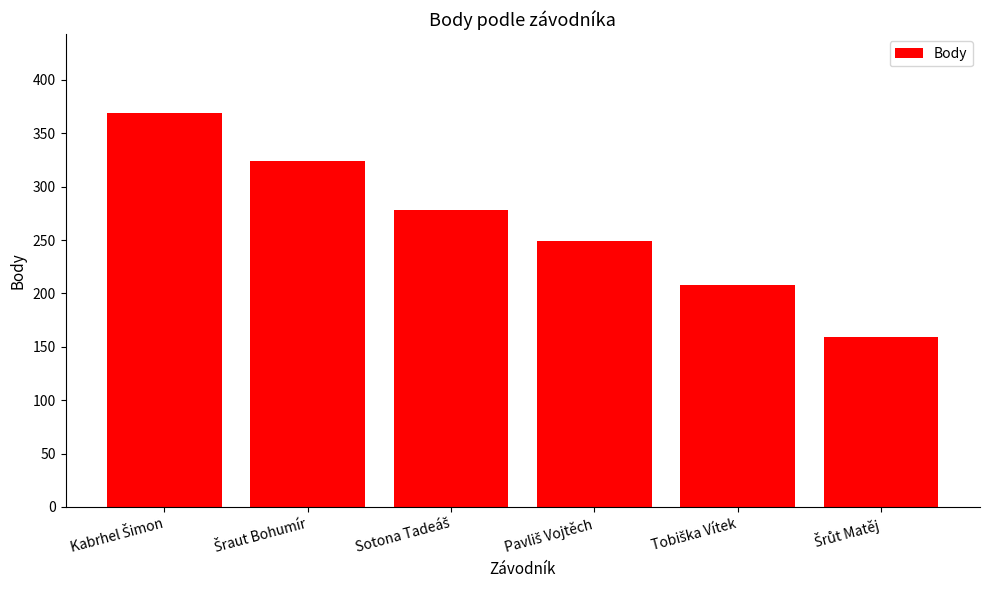

What is the value of the 2nd bar from the left?

324